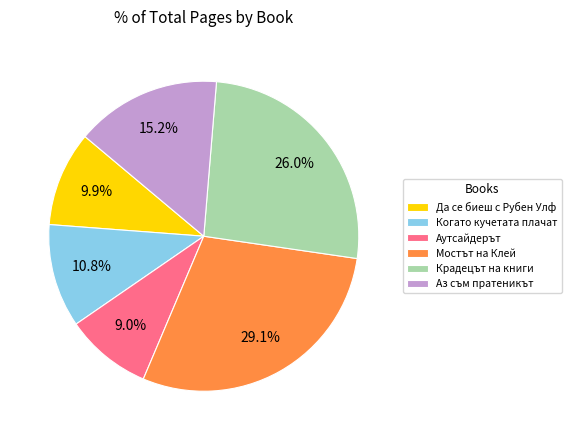

Does any single category account for the majority?

No